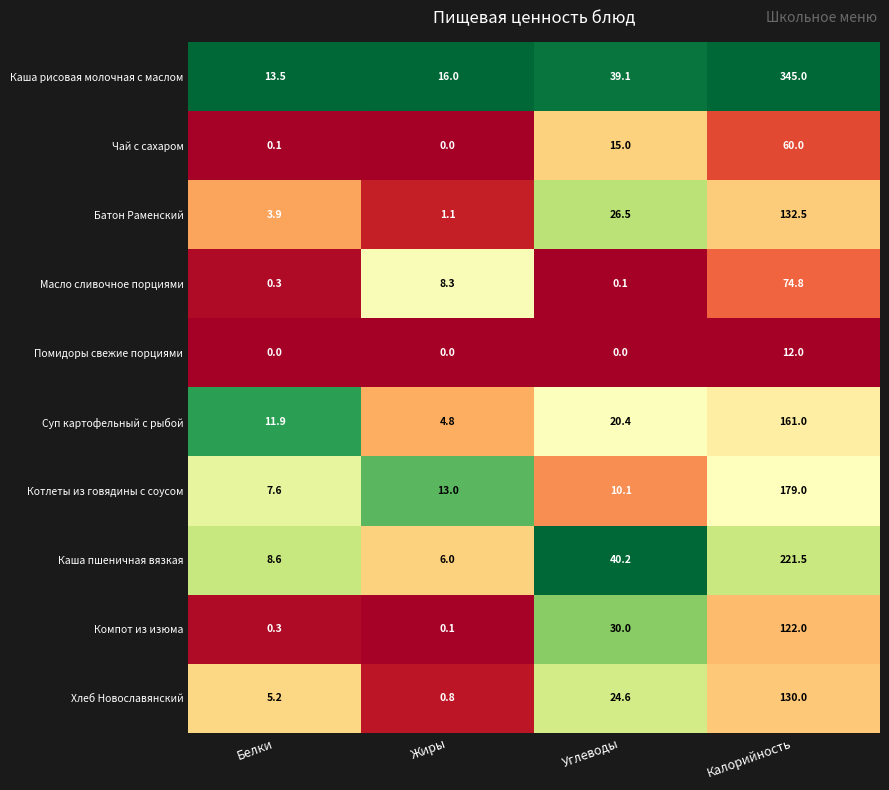

The Батон Раменский series shows 188.6 at Калорийность. True or false?

False